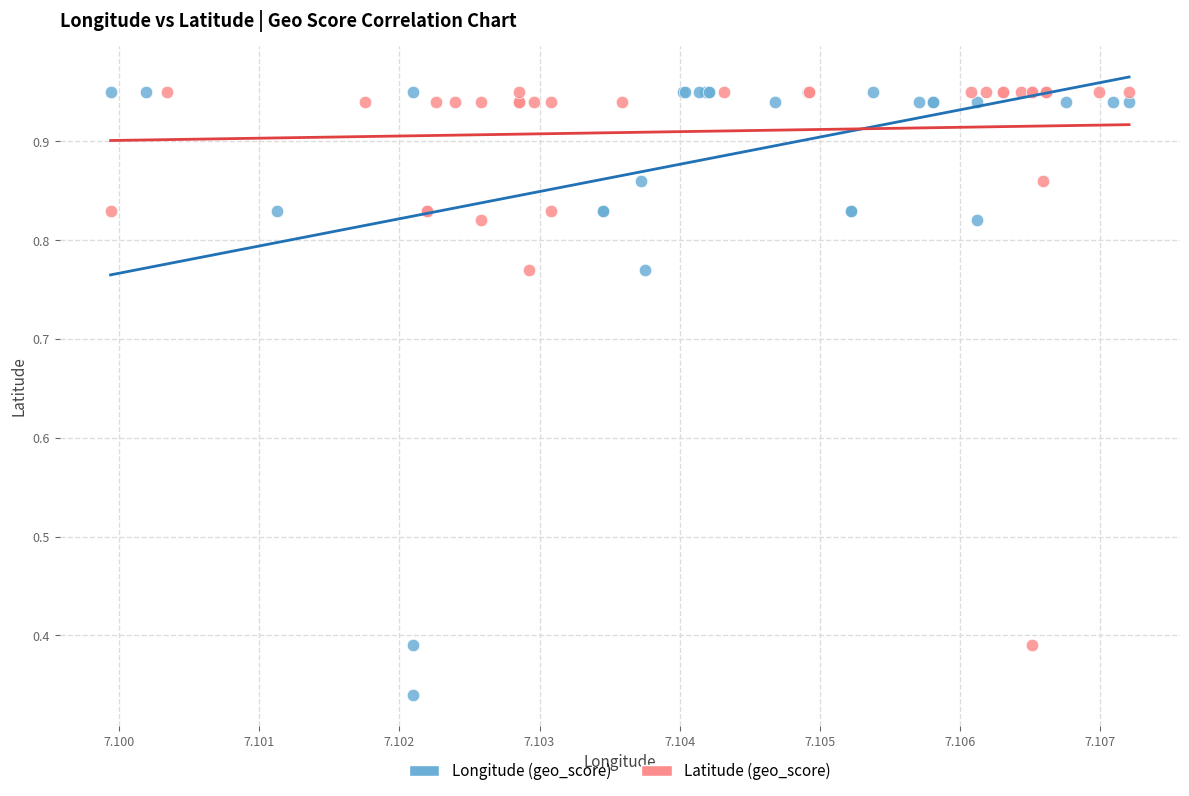

Which series contains the lowest Y value?

Longitude (geo_score)